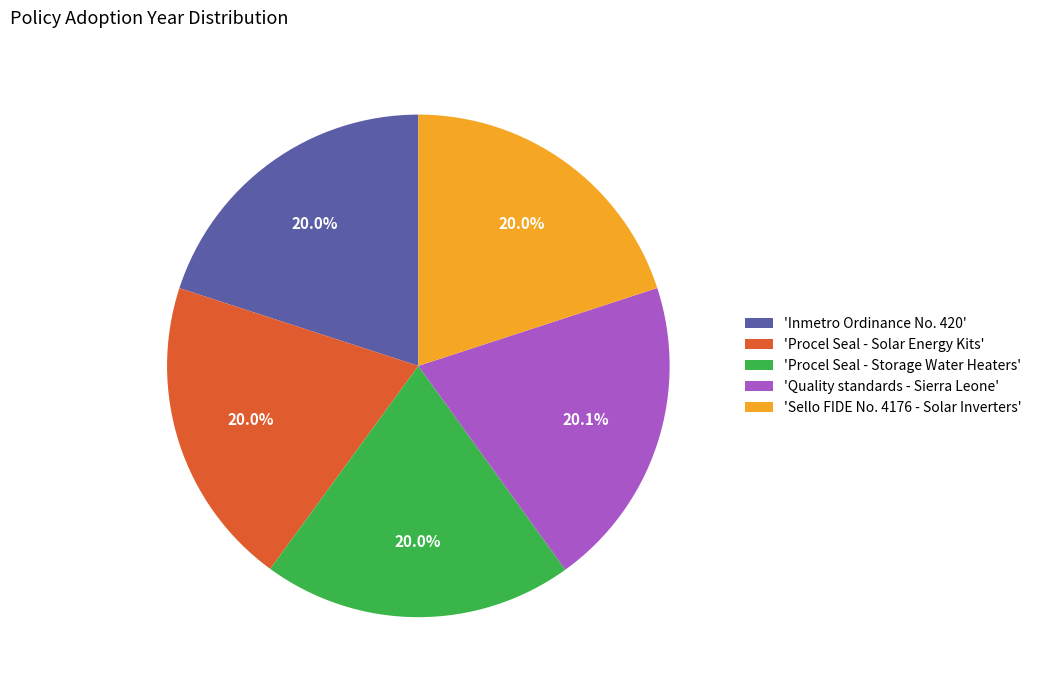

Approximately how many times larger is the value at 'Procel Seal - Storage Water Heaters' compared to 'Procel Seal - Solar Energy Kits'?

1.0